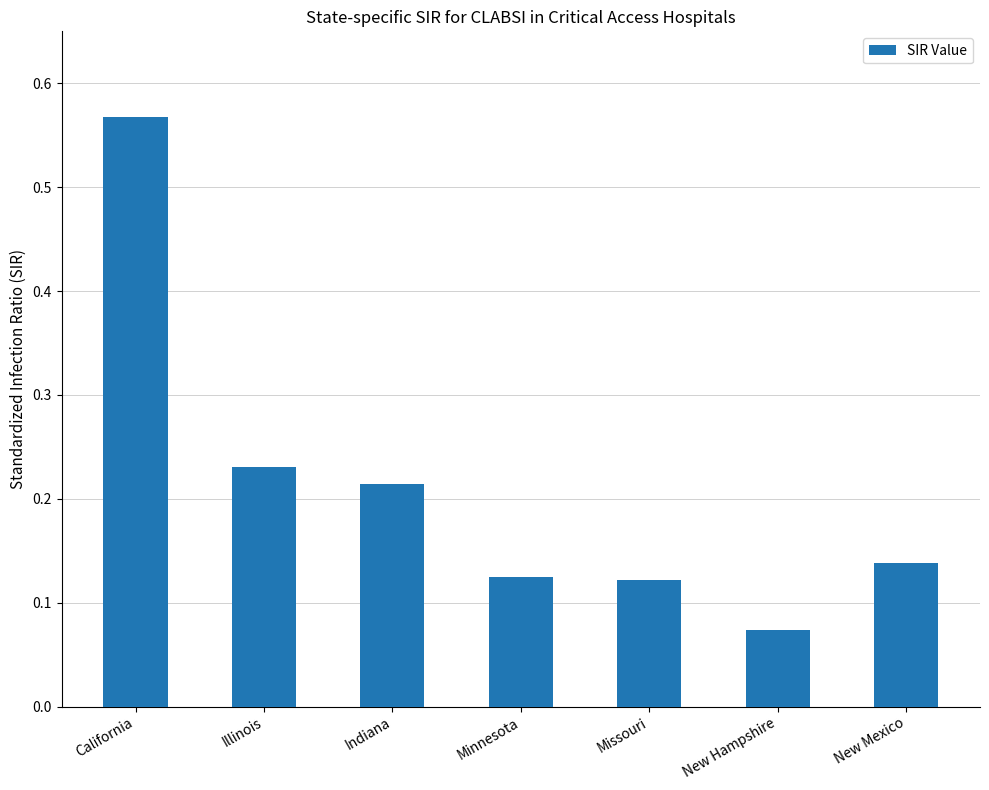

Count the values in the range 0 to 1.

7